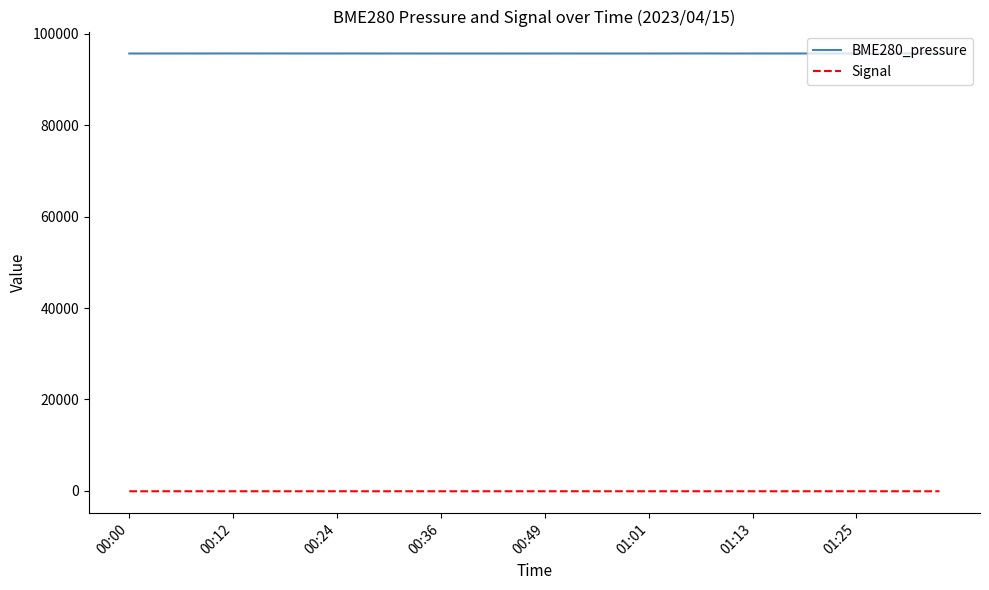

What is the maximum value for BME280_pressure?

95655.3